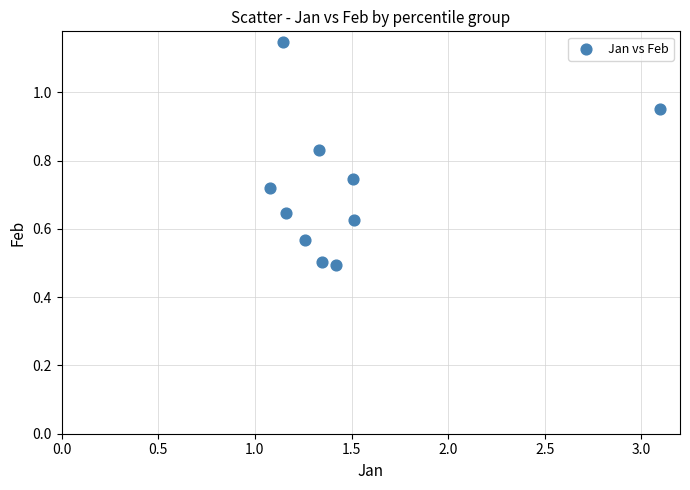

What is the range of X values (max minus min)?

2.0